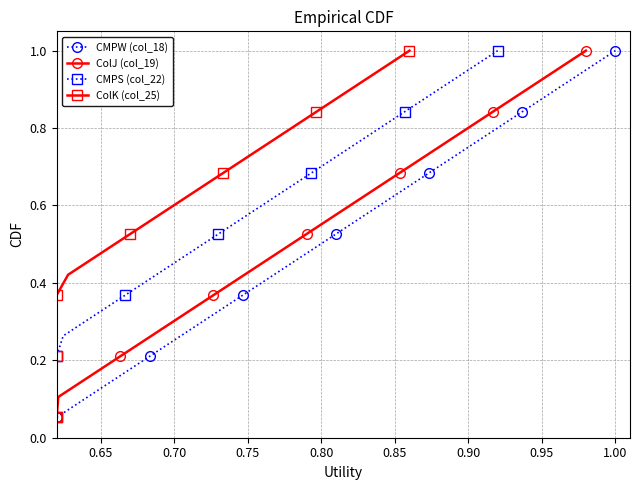

True or false: ColK (col_25) and ColJ (col_19) cross at least once.

False